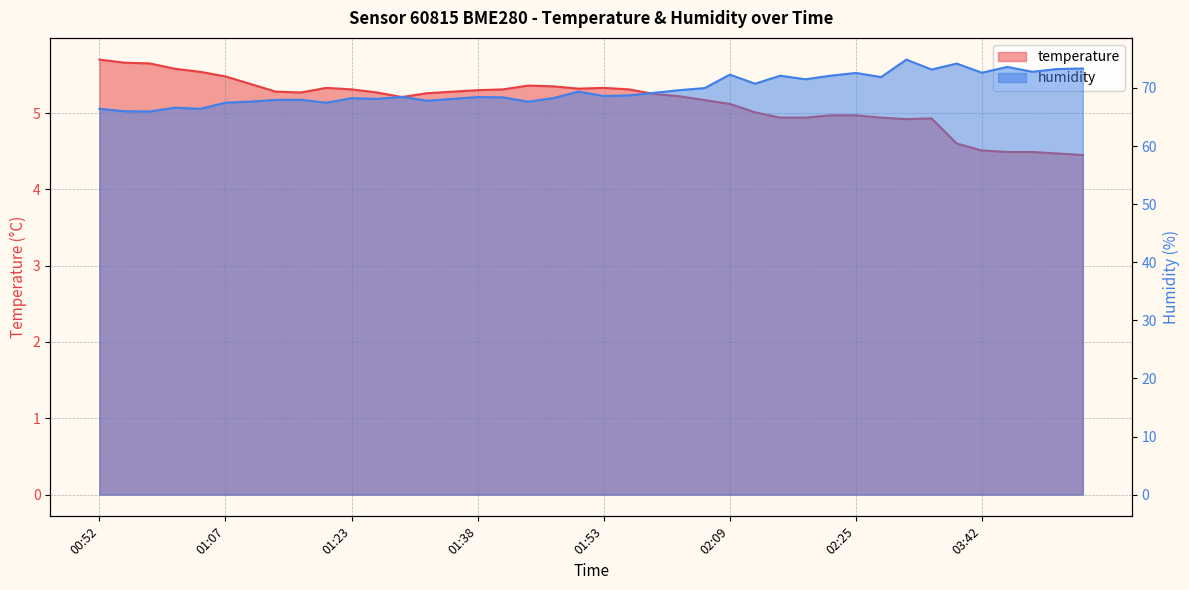

True or false: humidity and temperature intersect in this chart.

False